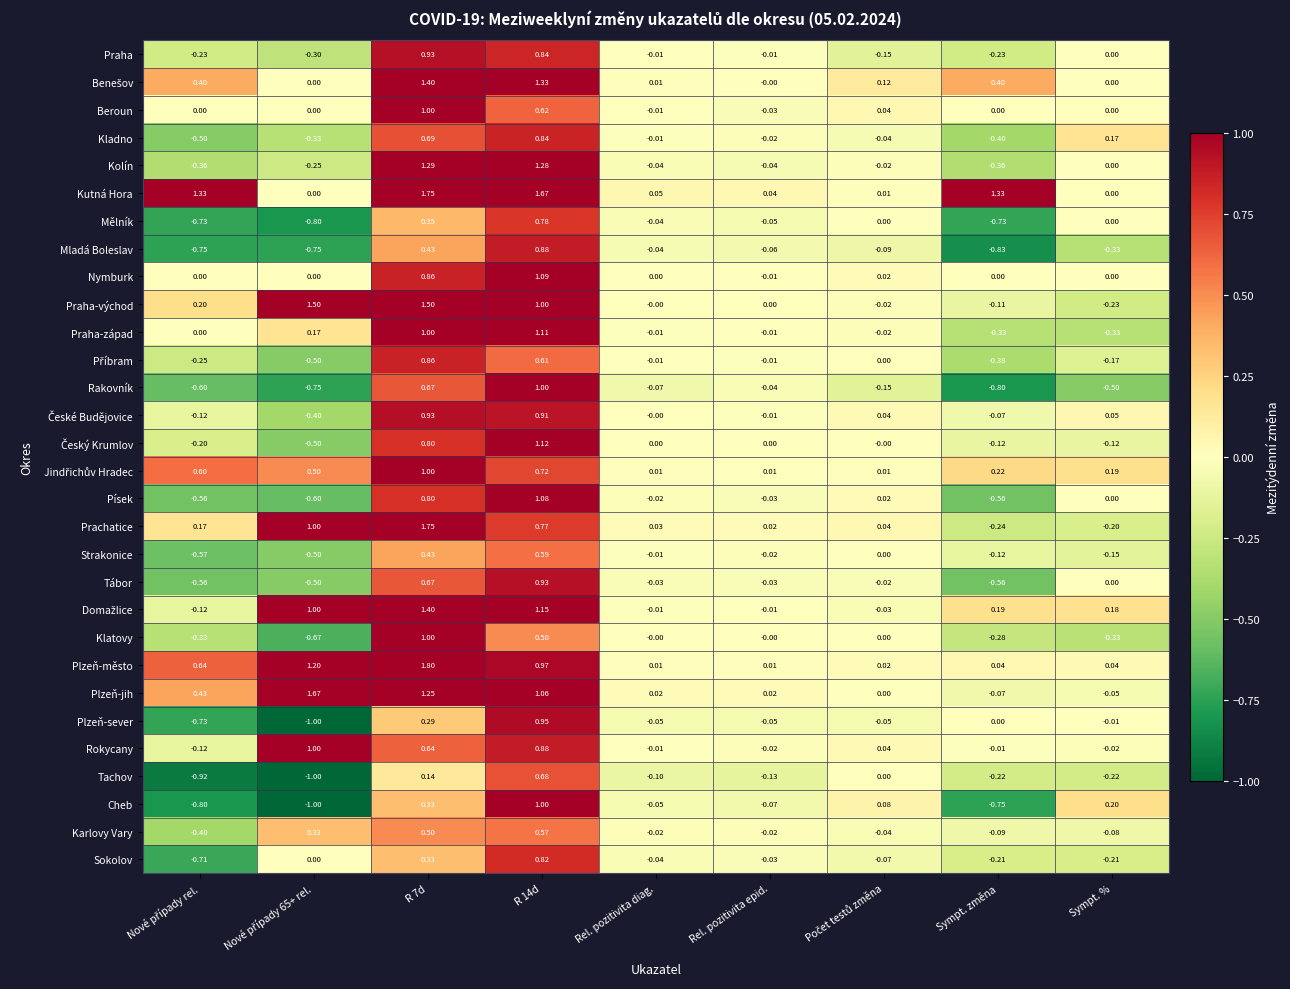

Between Rel. pozitivita epid. and Sympt. změna, which series saw the biggest shift?

Kutná Hora